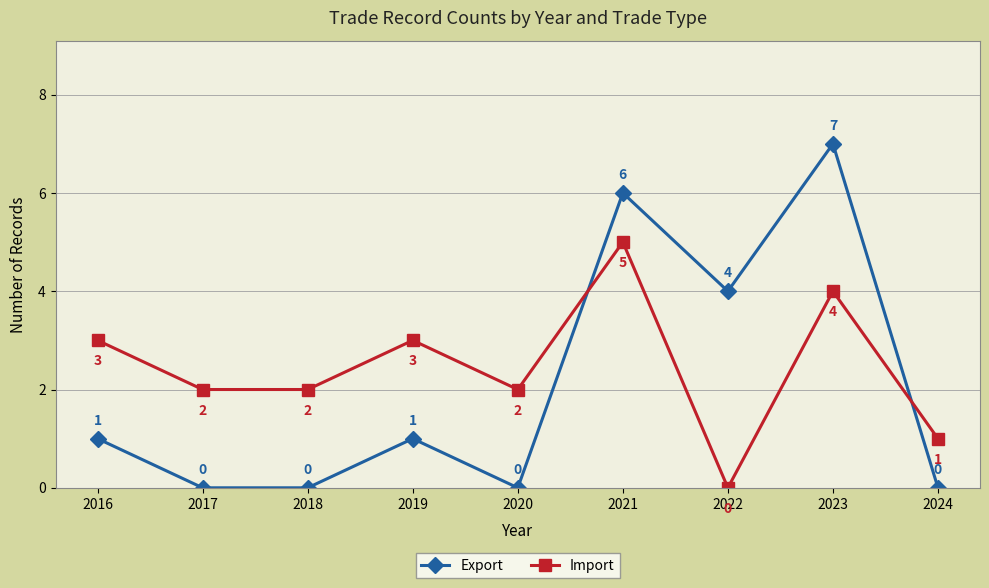

Reading right to left, transcribe all the data shown in this chart.

Export: 0	7	4	6	0	1	0	0	1
Import: 1	4	0	5	2	3	2	2	3